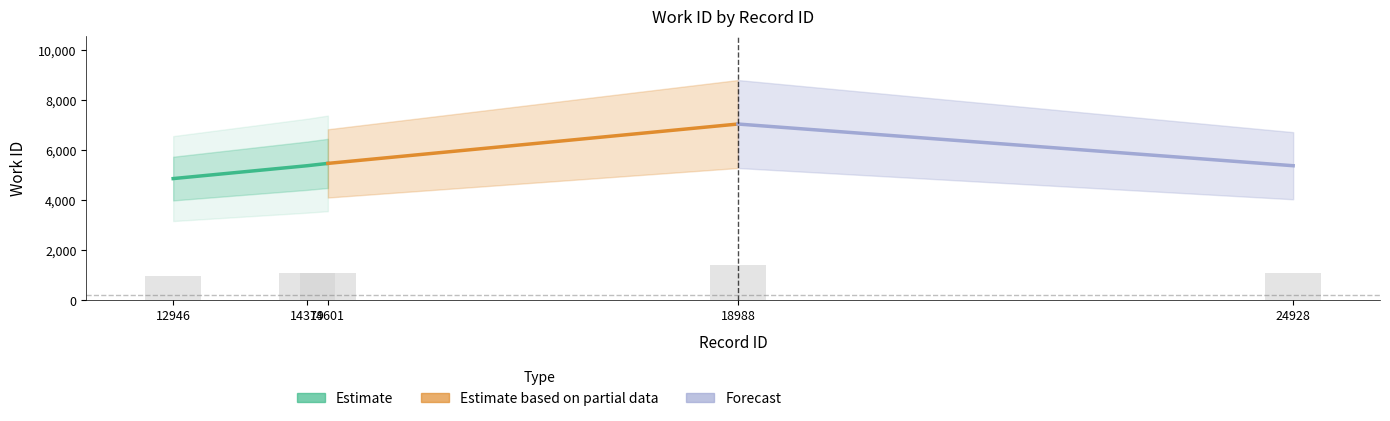

How many data points are less than 1073?

1